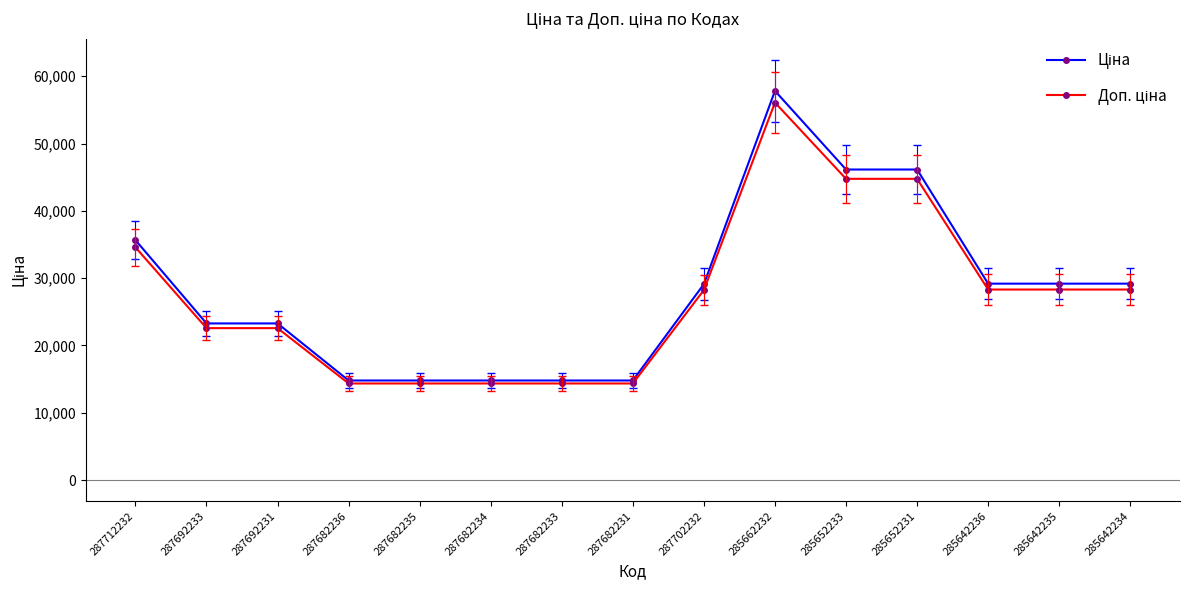

What is the label of the 11th point from the right?

287682235